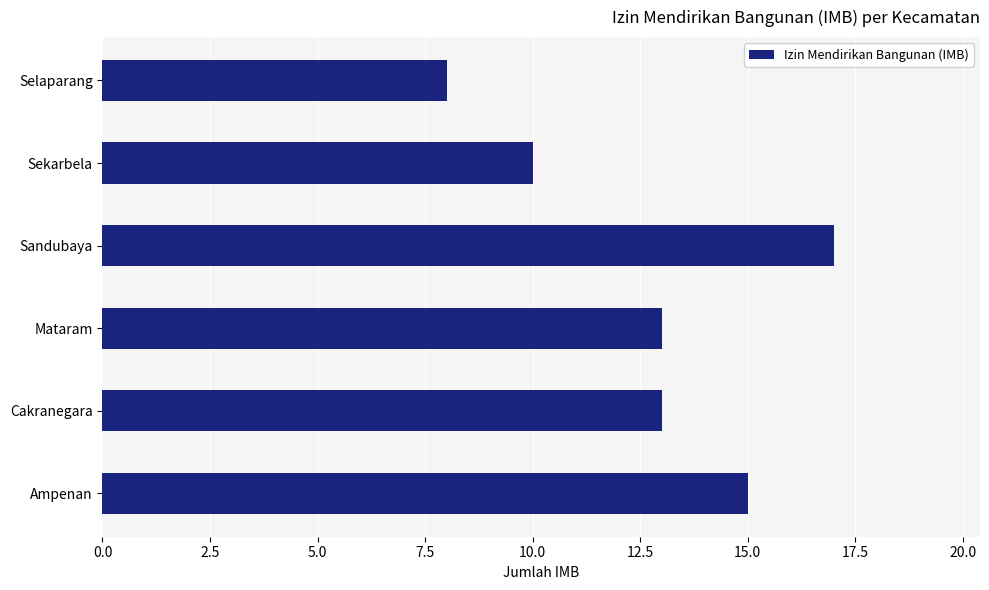

What is the average value?

13